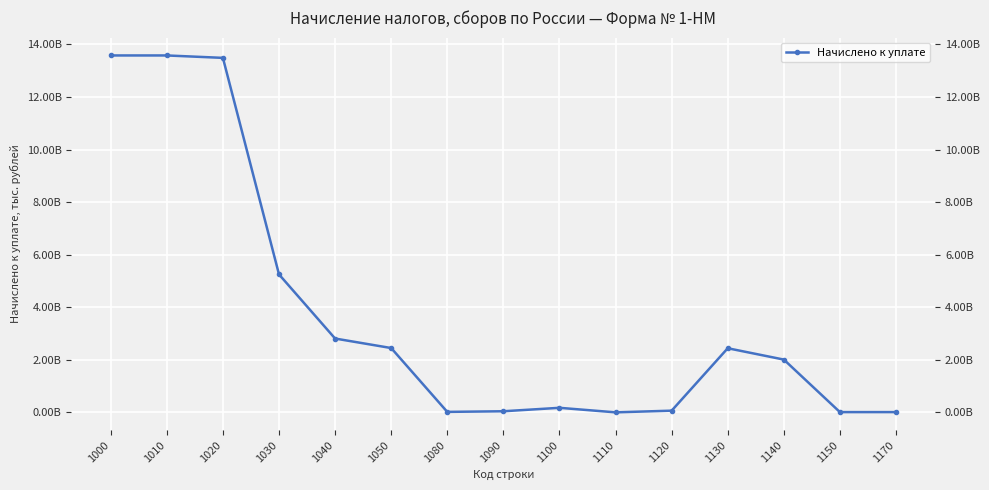

List the labels in order of value, largest first.

1000, 1010, 1020, 1030, 1040, 1050, 1130, 1140, 1100, 1120, 1090, 1080, 1170, 1150, 1110